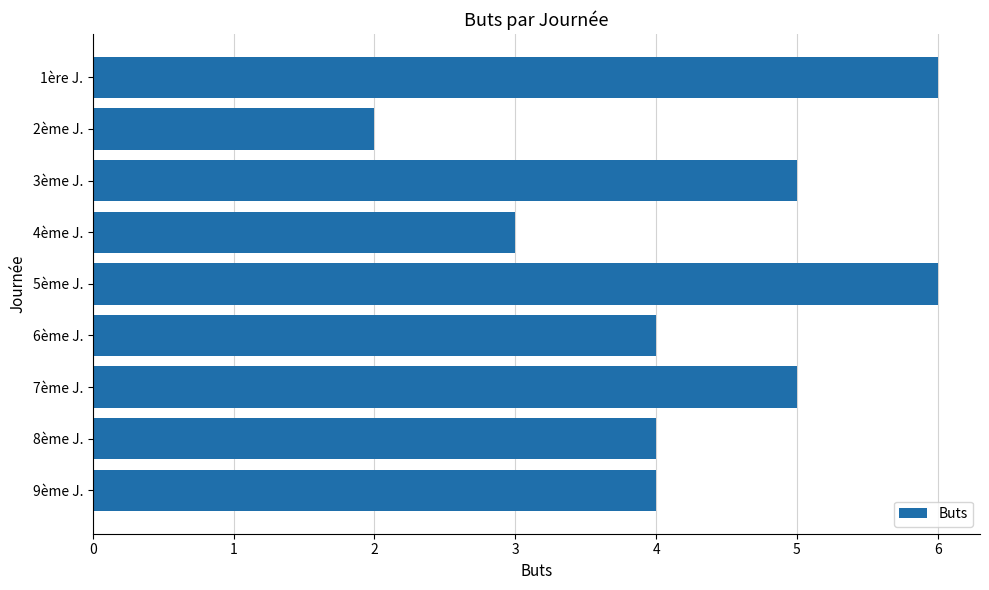

What is the label of the 4th bar from the top?

4ème J.